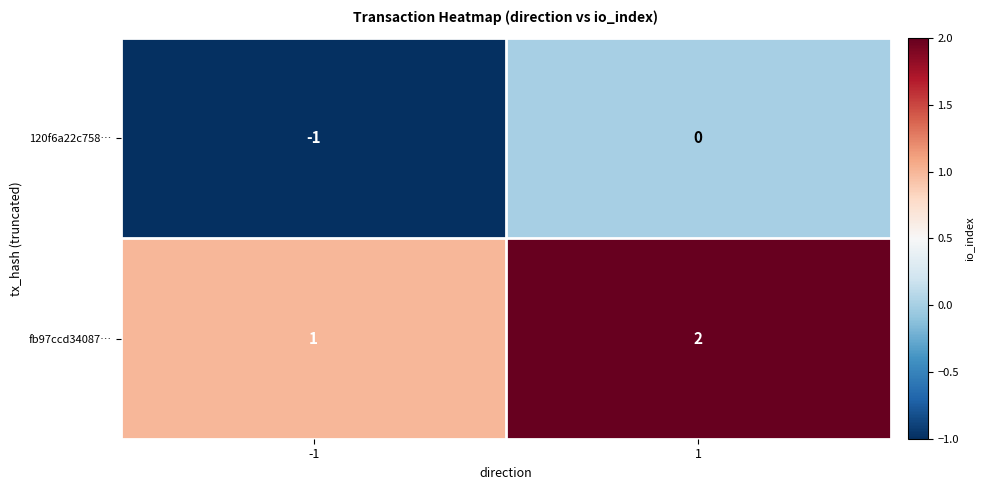

Which series has the largest total across all categories?

fb97ccd34087…